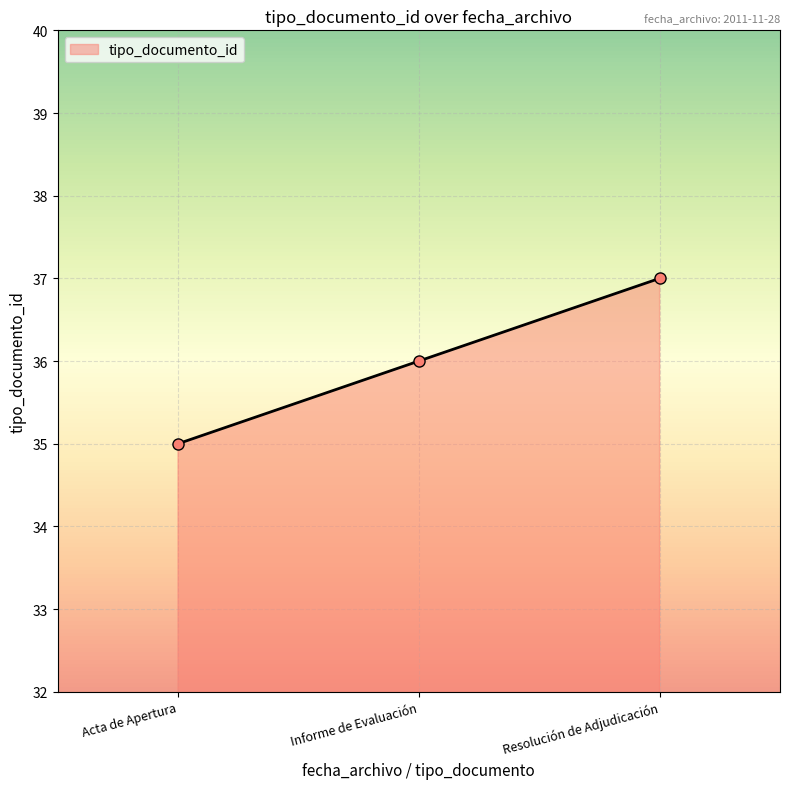

Reading left to right, extract all data points from this chart.

Acta de Apertura=35	Informe de Evaluación=36	Resolución de Adjudicación=37